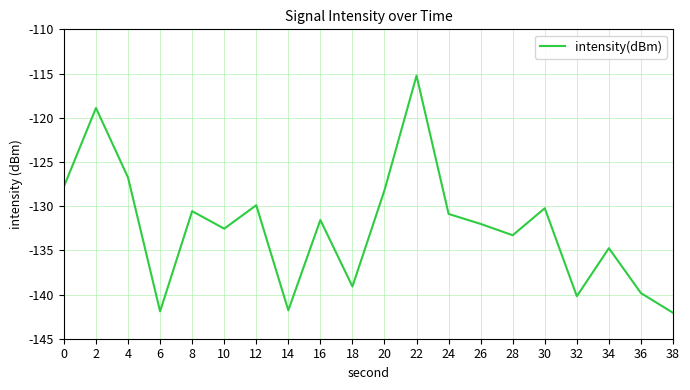

What is the minimum value shown in the chart?

-142.1